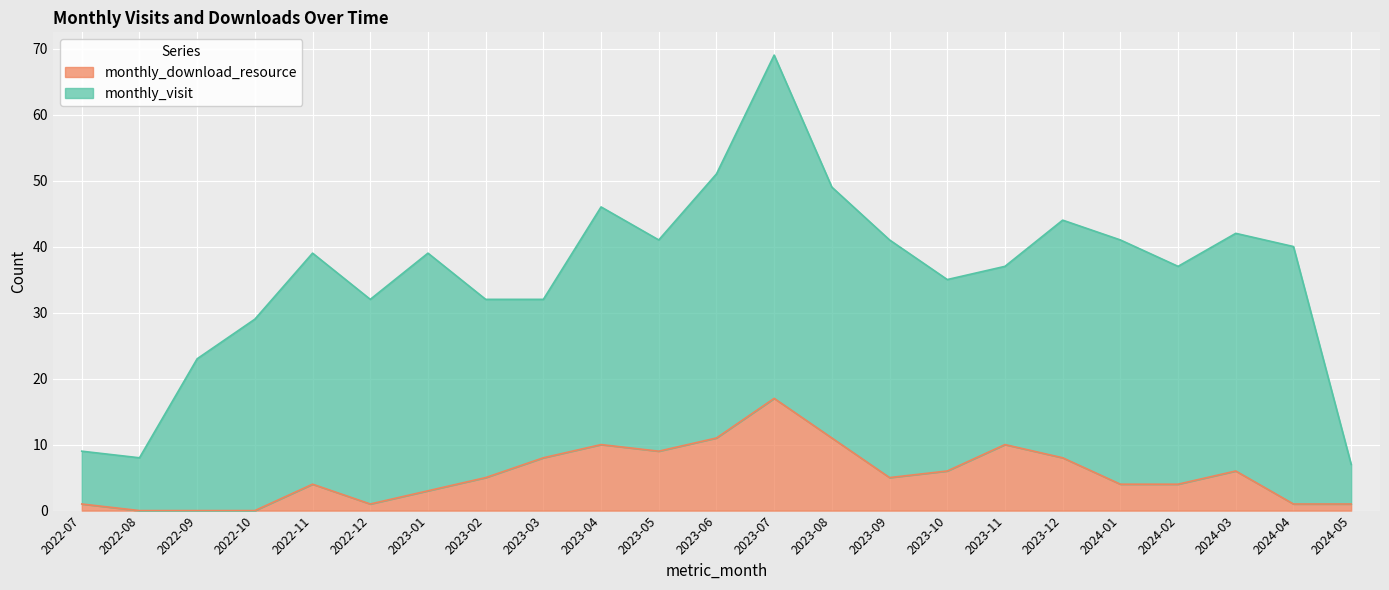

Rank the categories by value from lowest to highest.

2022-08, 2022-09, 2022-10, 2022-07, 2022-12, 2024-04, 2024-05, 2023-01, 2022-11, 2024-01, 2024-02, 2023-02, 2023-09, 2023-10, 2024-03, 2023-03, 2023-12, 2023-05, 2023-04, 2023-11, 2023-06, 2023-08, 2023-07